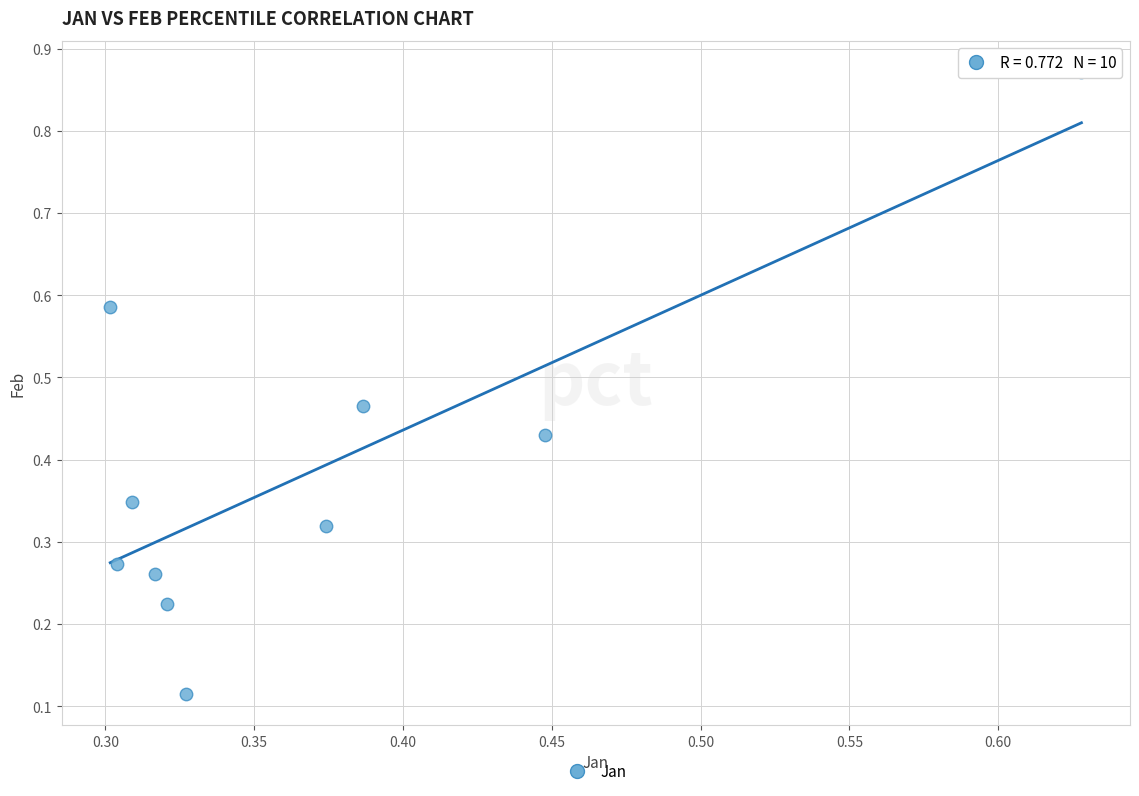

What is the range of Y values (max minus min)?

0.8